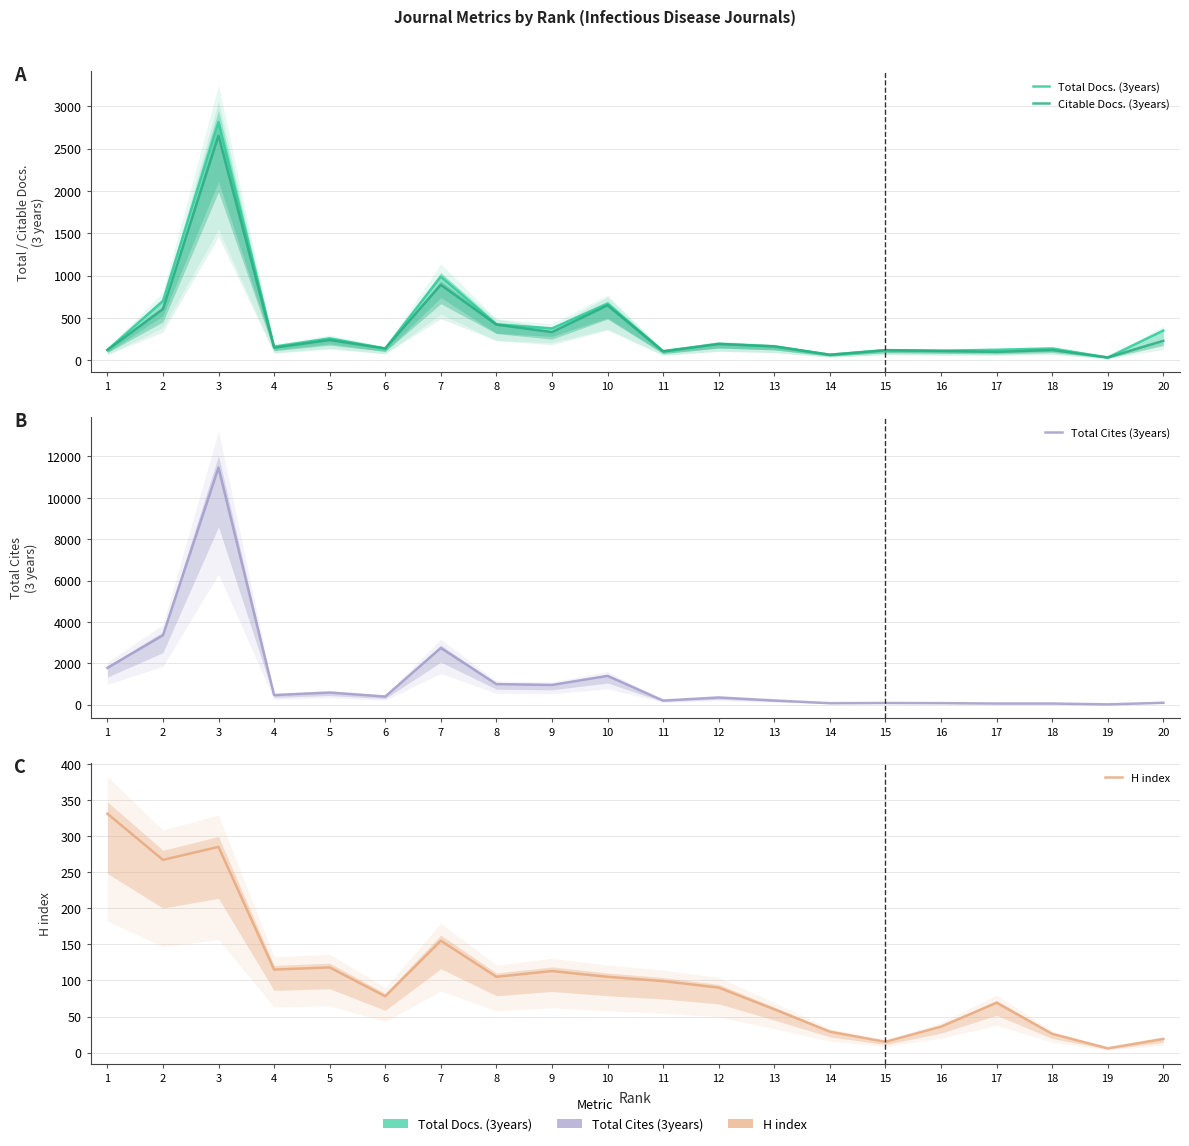

Reading left to right, list all the values displayed in this chart.

Total Docs. (3years): 121	699	2814	160	258	138	987	423	375	666	108	192	163	65	119	113	123	139	32	350
Citable Docs. (3years): 120	604	2654	148	238	138	891	420	332	648	103	192	163	64	118	109	98	121	32	230
Total Cites (3years): 1773	3349	11461	461	583	389	2737	989	950	1387	194	344	198	66	76	69	50	50	9	87
H index: 331	267	285	115	118	78	155	105	113	105	99	90	60	29	15	36	69	26	6	19